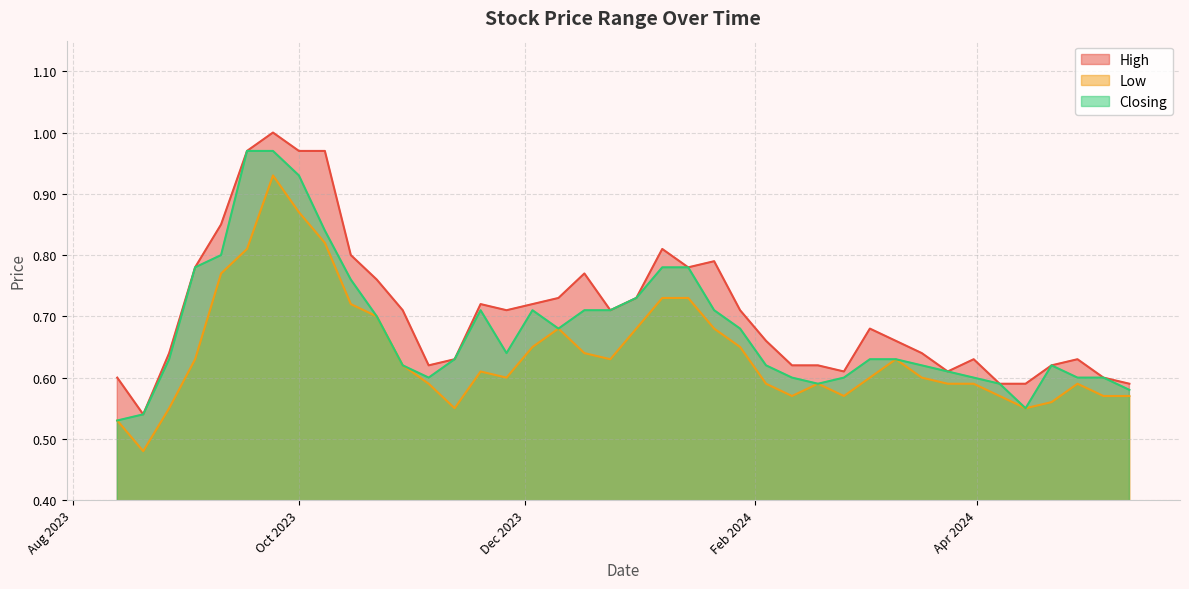

List the series in order of their overall mean, highest first.

High, Closing, Low